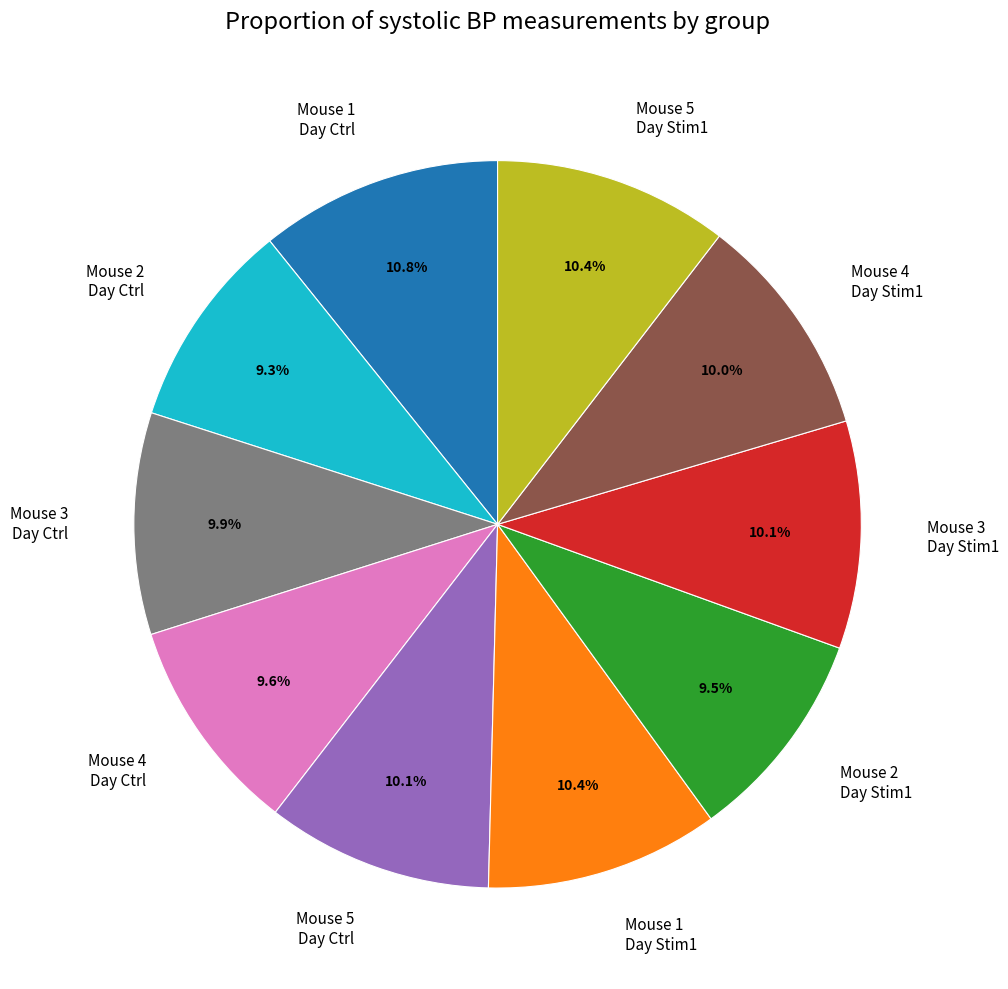

Do Mouse 3 Day Ctrl and Mouse 1 Day Stim1 together represent more than half of the pie?

No